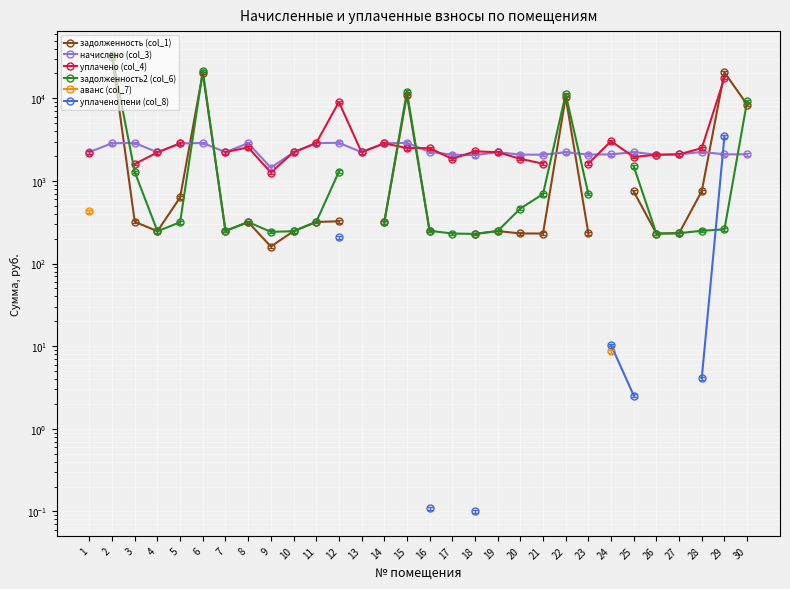

How many positive values does the аванс (col_7) series have?

2